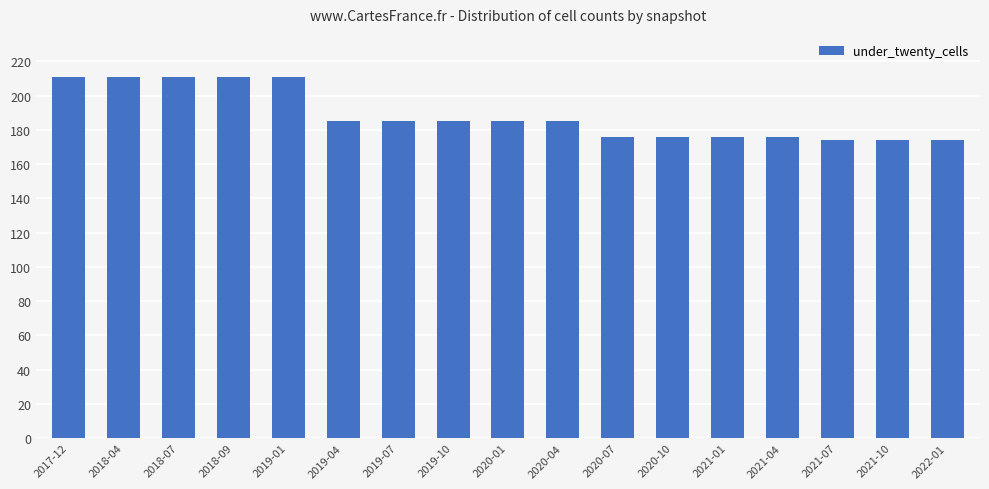

What is the value of the 2nd bar from the left?

211